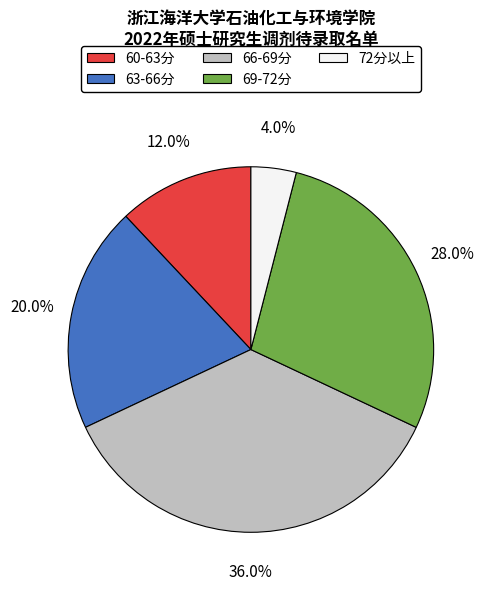

To the nearest percent, what is the difference between the largest and smallest slice percentages?

32%